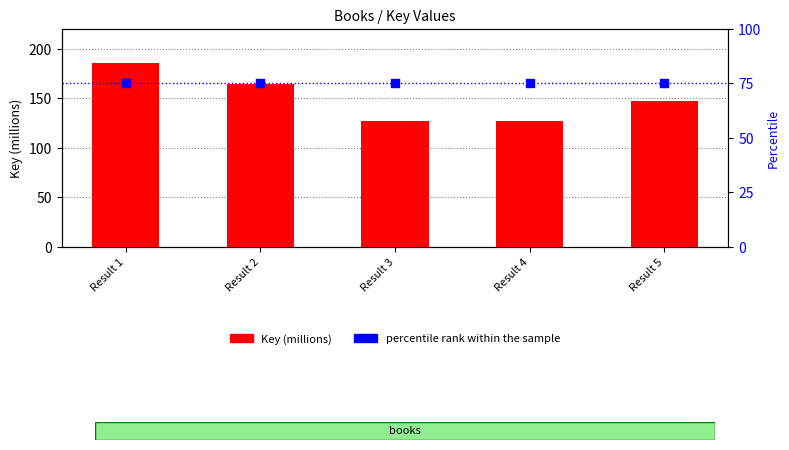

Which series reaches the minimum Y coordinate?

percentile rank within the sample